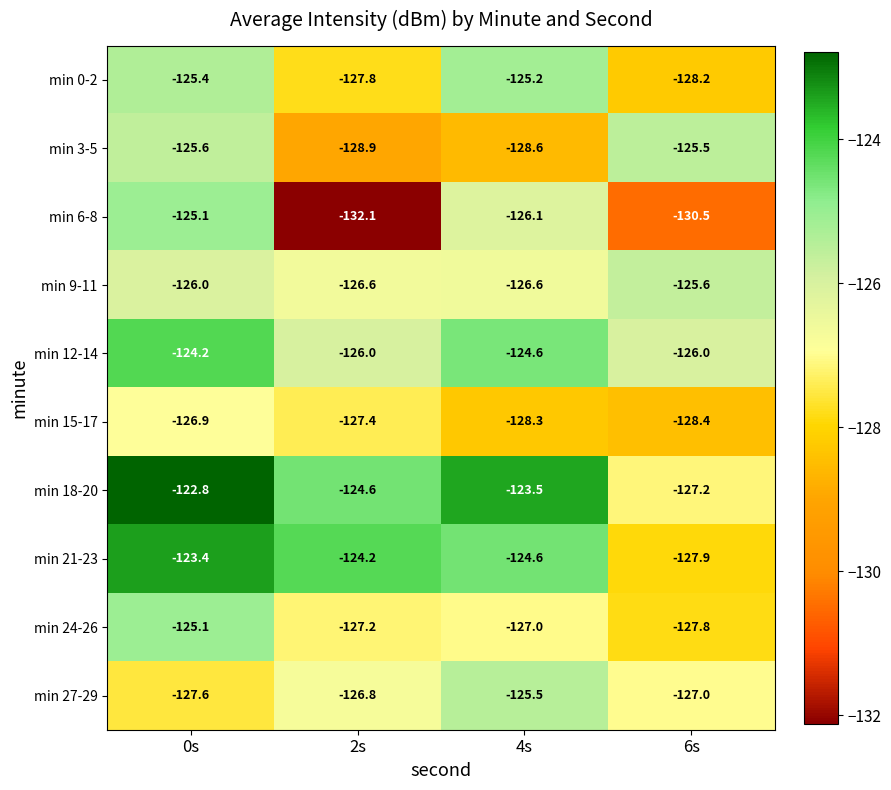

The value of min 6-8 at 0s is -62.2. True or false?

False